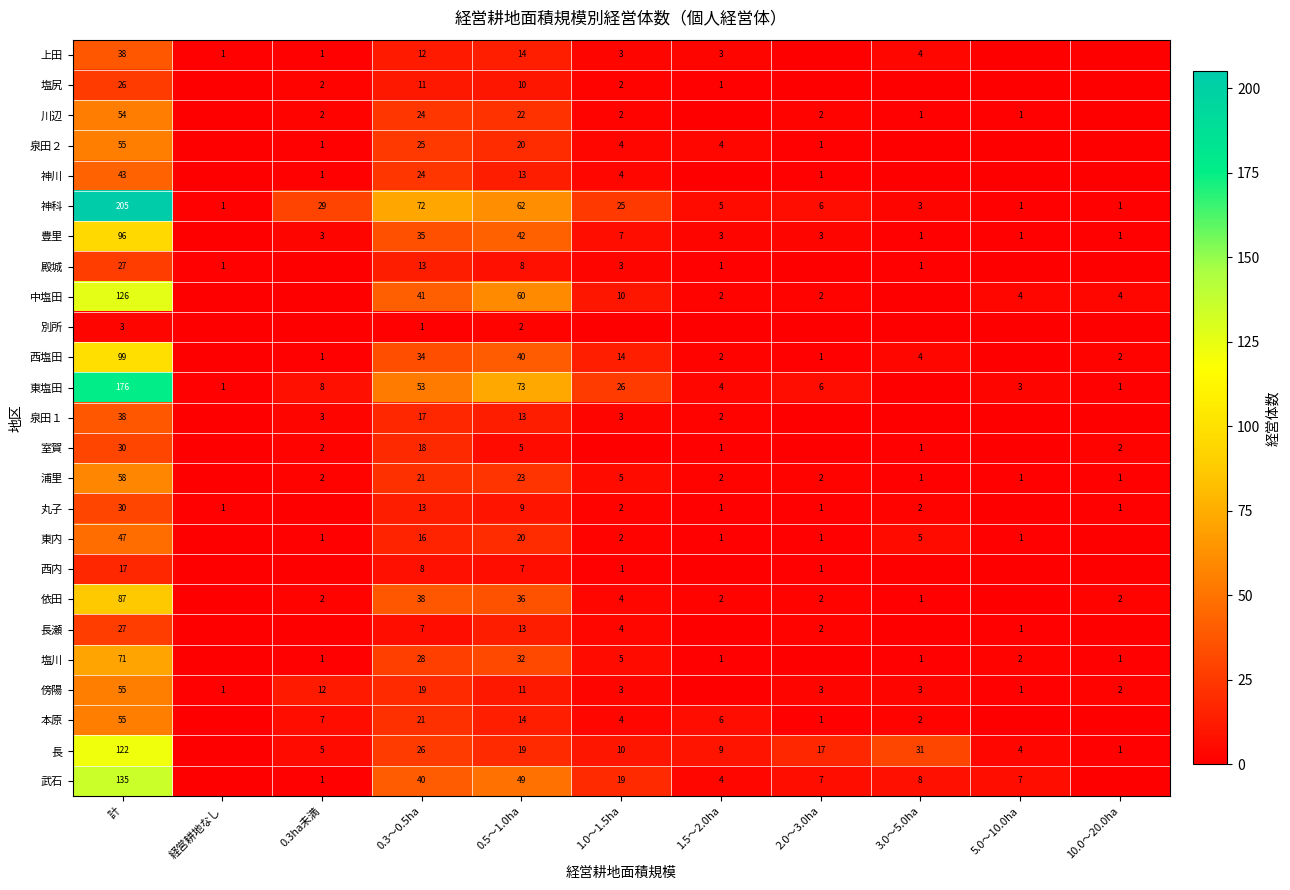

What is the sum of the 殿城 values at 1.5～2.0ha and 0.3～0.5ha?

14